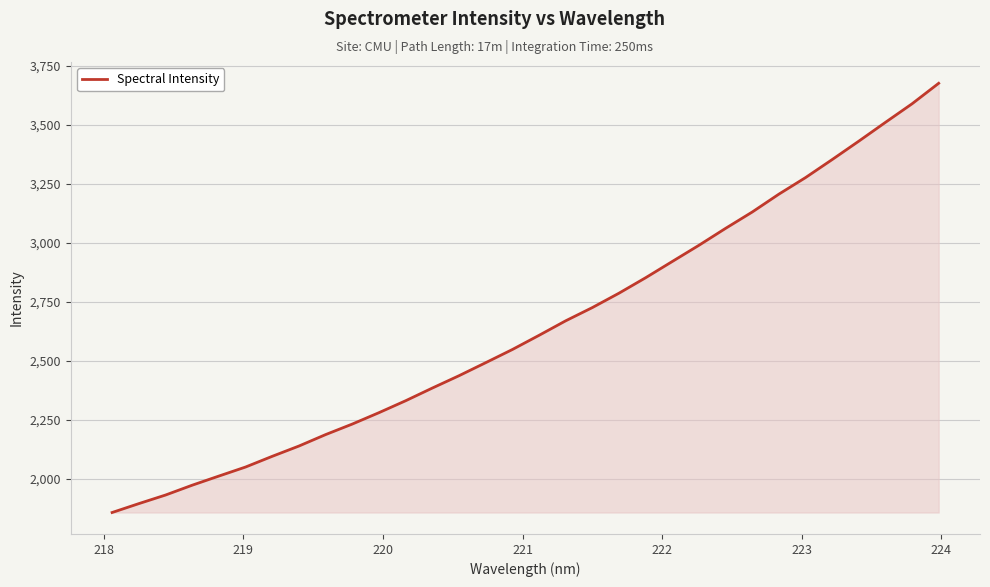

What is the difference between the maximum and minimum values?

1819.4